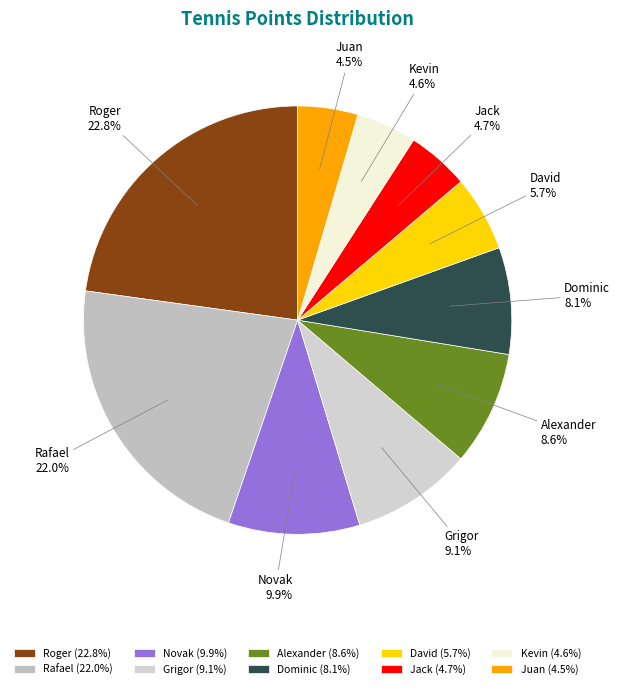

How many segments does this pie chart have?

10